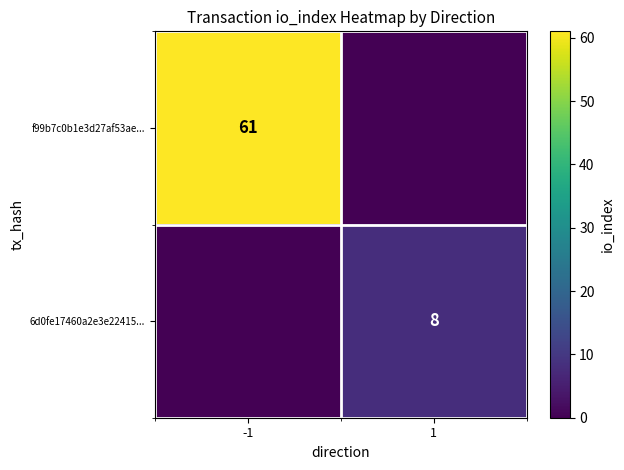

The value of f99b7c0b1e3d27af53ae... at -1 is 29. True or false?

False